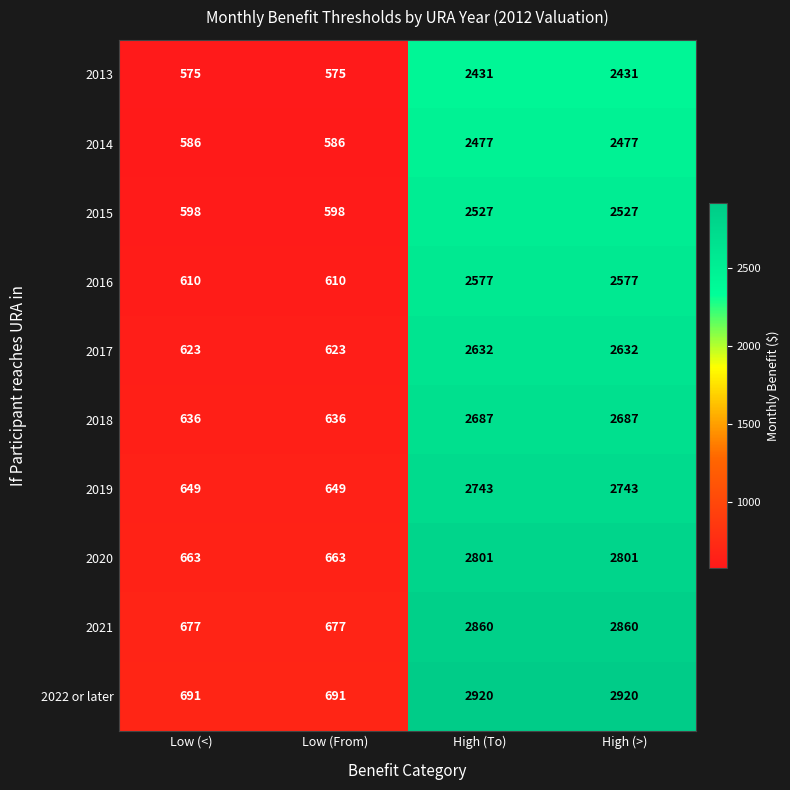

What is the sum of the 2018 values at Low (<) and High (>)?

3323